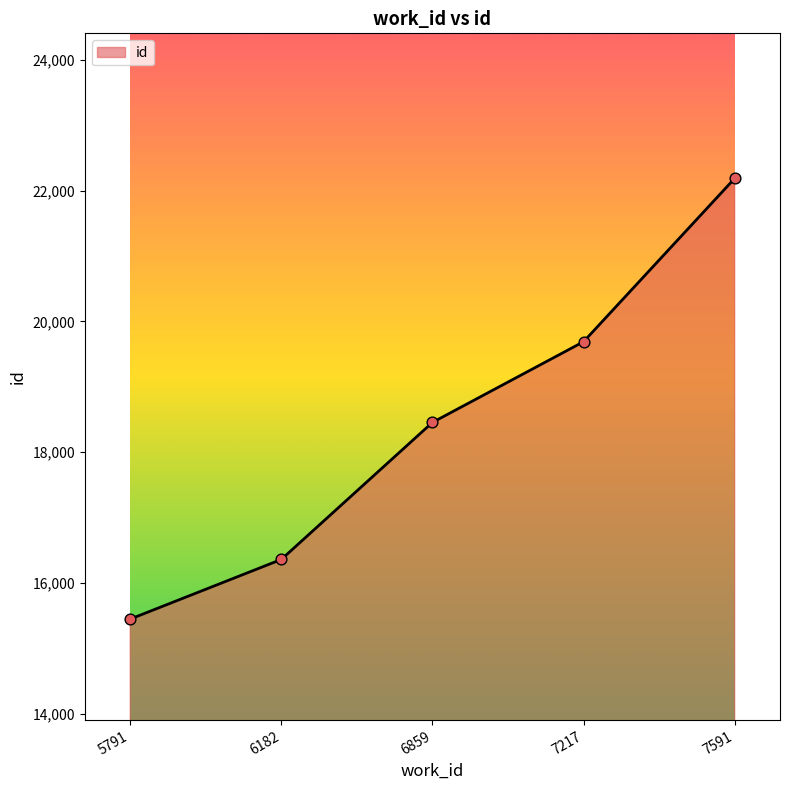

What is the change in value from 5791 to 6182?

+912